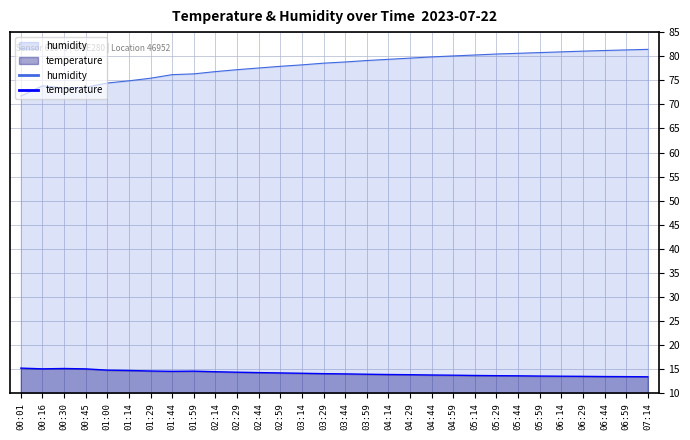

Does the chart have visible grid lines?

Yes